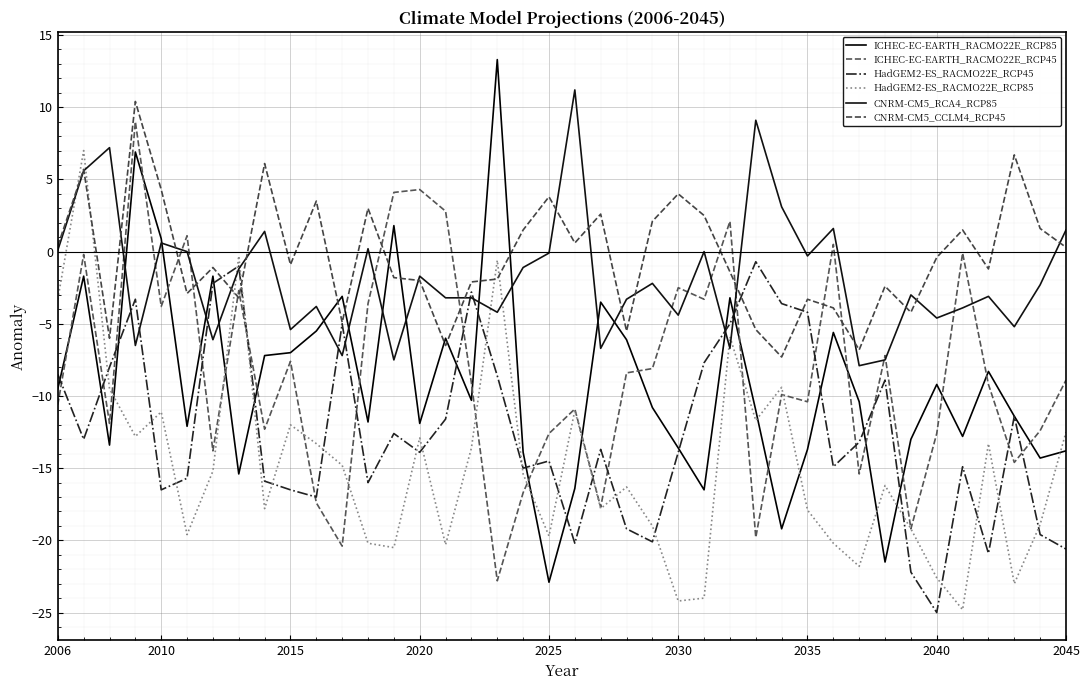

True or false: ICHEC-EC-EARTH_RACMO22E_RCP45 and CNRM-CM5_CCLM4_RCP45 cross at least once.

True